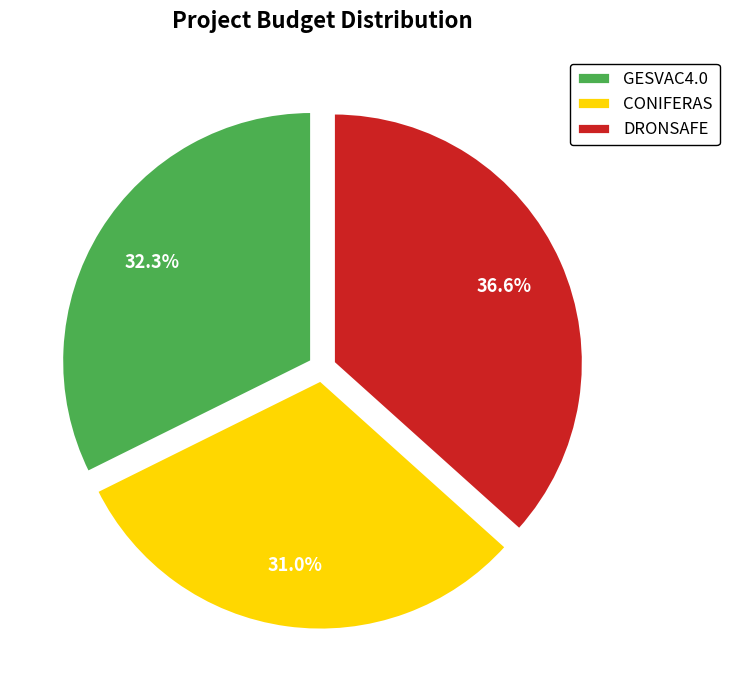

True or false: GESVAC4.0 accounts for 25% of the total.

False